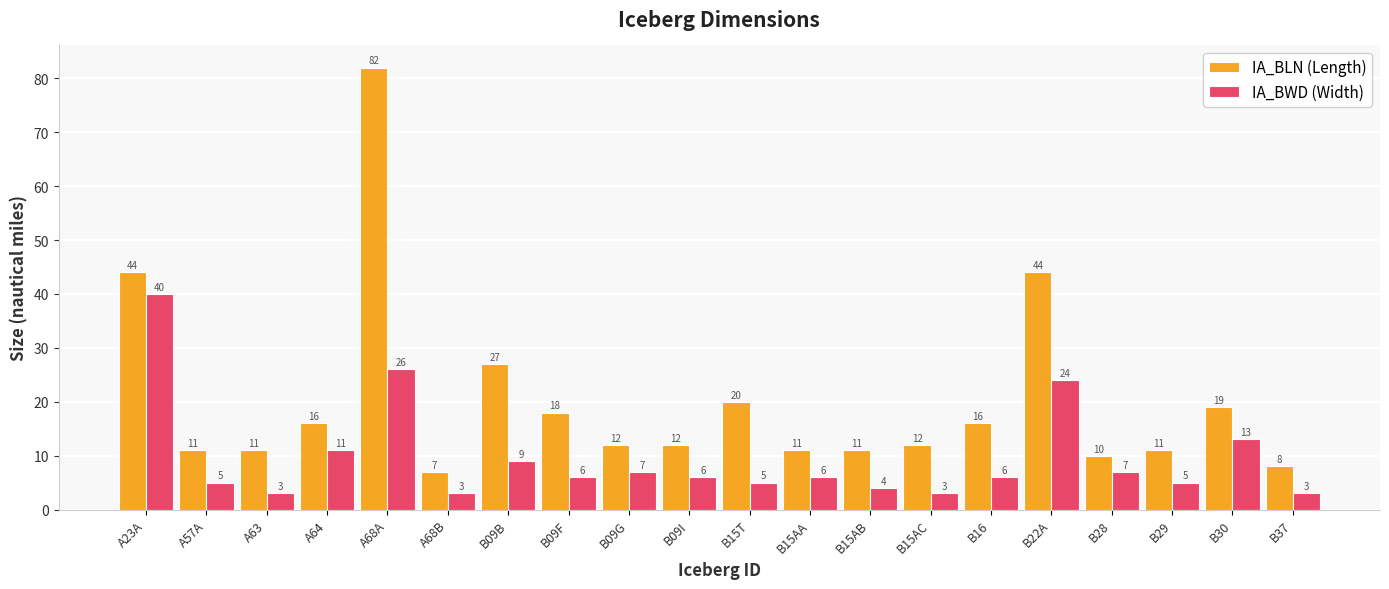

What is the maximum value shown in the chart?

82